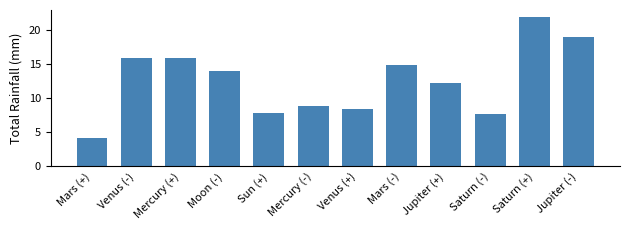

What value does the data have at Mercury (+)?

15.9